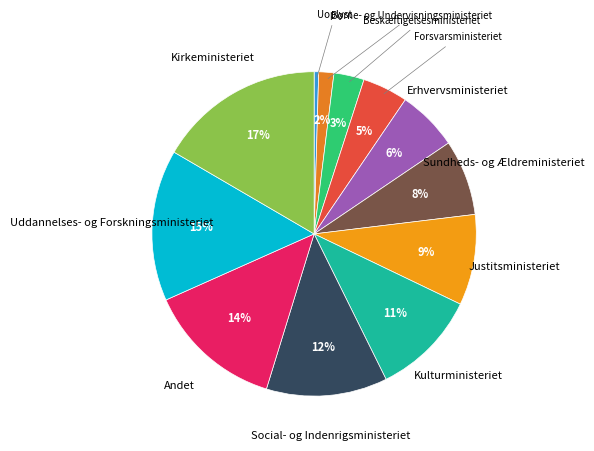

Rank the categories by value from lowest to highest.

Uoplyst, Børne- og Undervisningsministeriet, Beskæftigelsesministeriet, Forsvarsministeriet, Erhvervsministeriet, Sundheds- og Ældreministeriet, Justitsministeriet, Kulturministeriet, Social- og Indenrigsministeriet, Andet, Uddannelses- og Forskningsministeriet, Kirkeministeriet